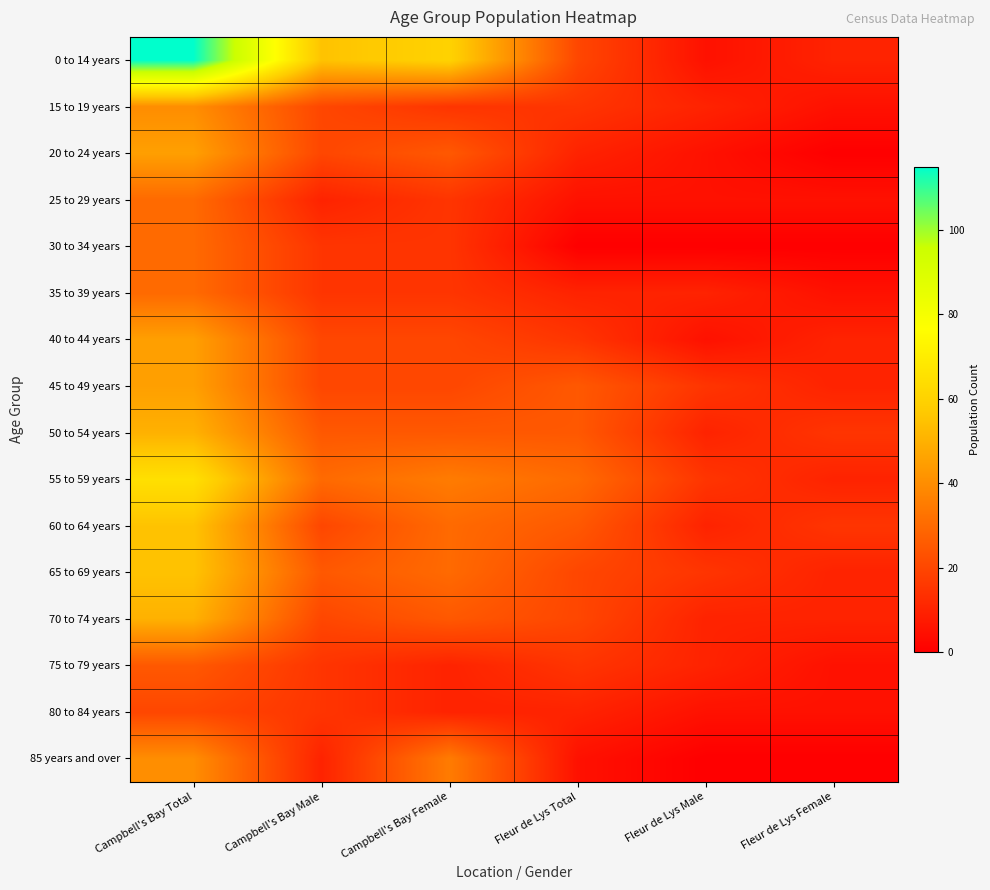

Reading left to right, what are all the values shown in this chart?

0 to 14 years: Campbell's Bay Total=115	Campbell's Bay Male=55	Campbell's Bay Female=60	Fleur de Lys Total=20	Fleur de Lys Male=5	Fleur de Lys Female=10
15 to 19 years: Campbell's Bay Total=40	Campbell's Bay Male=20	Campbell's Bay Female=15	Fleur de Lys Total=15	Fleur de Lys Male=10	Fleur de Lys Female=5
20 to 24 years: Campbell's Bay Total=45	Campbell's Bay Male=20	Campbell's Bay Female=25	Fleur de Lys Total=10	Fleur de Lys Male=5	Fleur de Lys Female=0
25 to 29 years: Campbell's Bay Total=30	Campbell's Bay Male=10	Campbell's Bay Female=15	Fleur de Lys Total=5	Fleur de Lys Male=5	Fleur de Lys Female=5
30 to 34 years: Campbell's Bay Total=30	Campbell's Bay Male=15	Campbell's Bay Female=15	Fleur de Lys Total=0	Fleur de Lys Male=0	Fleur de Lys Female=0
35 to 39 years: Campbell's Bay Total=30	Campbell's Bay Male=15	Campbell's Bay Female=15	Fleur de Lys Total=10	Fleur de Lys Male=10	Fleur de Lys Female=5
40 to 44 years: Campbell's Bay Total=45	Campbell's Bay Male=20	Campbell's Bay Female=20	Fleur de Lys Total=15	Fleur de Lys Male=5	Fleur de Lys Female=10
45 to 49 years: Campbell's Bay Total=45	Campbell's Bay Male=20	Campbell's Bay Female=20	Fleur de Lys Total=25	Fleur de Lys Male=15	Fleur de Lys Female=10
50 to 54 years: Campbell's Bay Total=50	Campbell's Bay Male=25	Campbell's Bay Female=25	Fleur de Lys Total=25	Fleur de Lys Male=10	Fleur de Lys Female=15
55 to 59 years: Campbell's Bay Total=65	Campbell's Bay Male=30	Campbell's Bay Female=35	Fleur de Lys Total=30	Fleur de Lys Male=15	Fleur de Lys Female=10
60 to 64 years: Campbell's Bay Total=55	Campbell's Bay Male=20	Campbell's Bay Female=30	Fleur de Lys Total=25	Fleur de Lys Male=10	Fleur de Lys Female=15
65 to 69 years: Campbell's Bay Total=55	Campbell's Bay Male=25	Campbell's Bay Female=30	Fleur de Lys Total=20	Fleur de Lys Male=15	Fleur de Lys Female=10
70 to 74 years: Campbell's Bay Total=50	Campbell's Bay Male=20	Campbell's Bay Female=25	Fleur de Lys Total=20	Fleur de Lys Male=10	Fleur de Lys Female=10
75 to 79 years: Campbell's Bay Total=25	Campbell's Bay Male=15	Campbell's Bay Female=10	Fleur de Lys Total=15	Fleur de Lys Male=10	Fleur de Lys Female=5
80 to 84 years: Campbell's Bay Total=20	Campbell's Bay Male=15	Campbell's Bay Female=10	Fleur de Lys Total=10	Fleur de Lys Male=5	Fleur de Lys Female=5
85 years and over: Campbell's Bay Total=40	Campbell's Bay Male=10	Campbell's Bay Female=35	Fleur de Lys Total=5	Fleur de Lys Male=0	Fleur de Lys Female=0